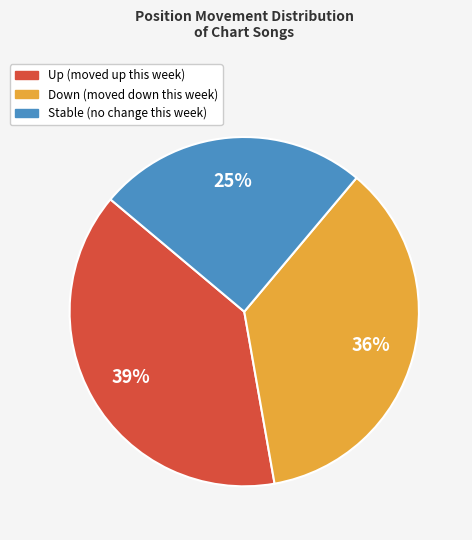

How many segments does this pie chart have?

3